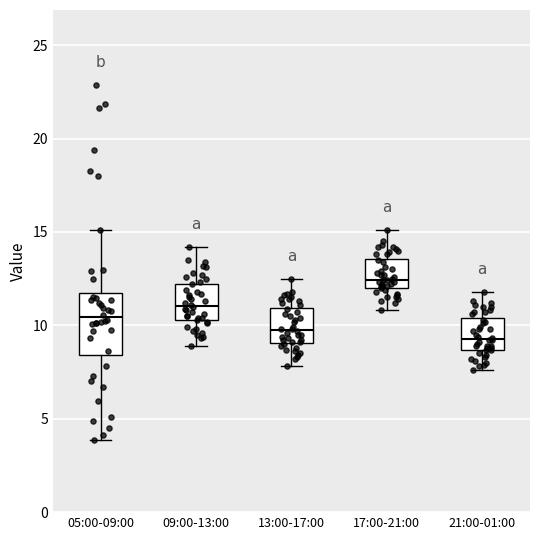

Reading left to right, transcribe this box plot: for each box, give where its median line is, the range the box spans, and where its two whiskers end, as read against the y-axis. The values are not printed on the chart, so give them approximately, as read against the axis.

05:00-09:00: median 10.5, box 8.5 to 11.5, whiskers 4.0 to 15.0
09:00-13:00: median 11.0, box 10.5 to 12.0, whiskers 9.0 to 14.0
13:00-17:00: median 10.0, box 9.0 to 11.0, whiskers 8.0 to 12.5
17:00-21:00: median 12.5, box 12.0 to 13.5, whiskers 11.0 to 15.0
21:00-01:00: median 9.5, box 8.5 to 10.5, whiskers 7.5 to 12.0